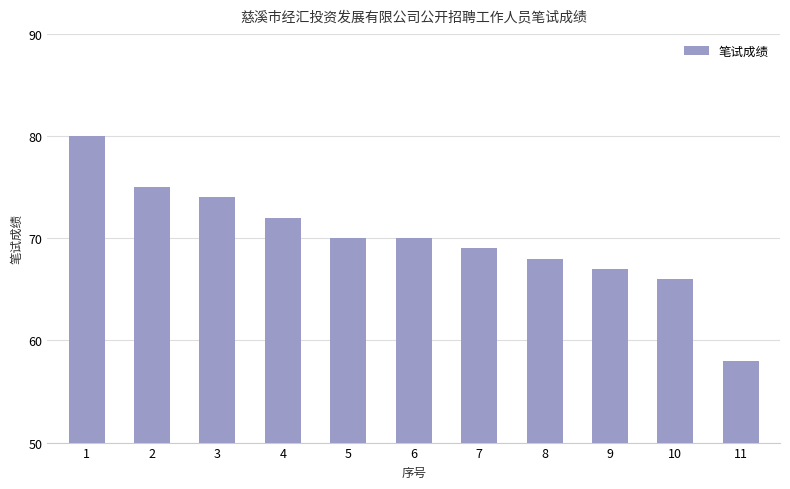

What is the ratio of the value at 11 to the value at 1?

0.7